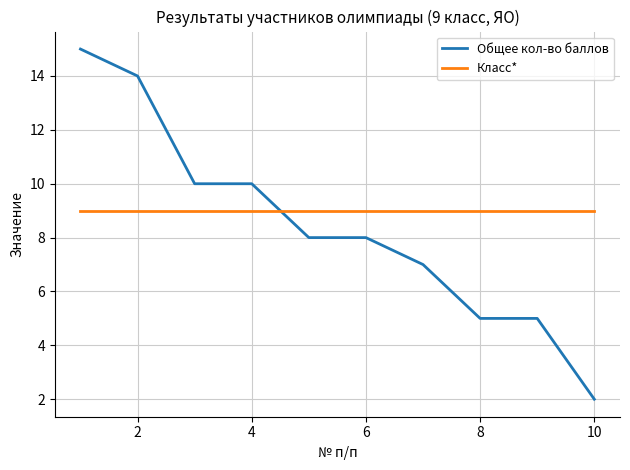

How many times do Общее кол-во баллов and Класс* cross each other?

1